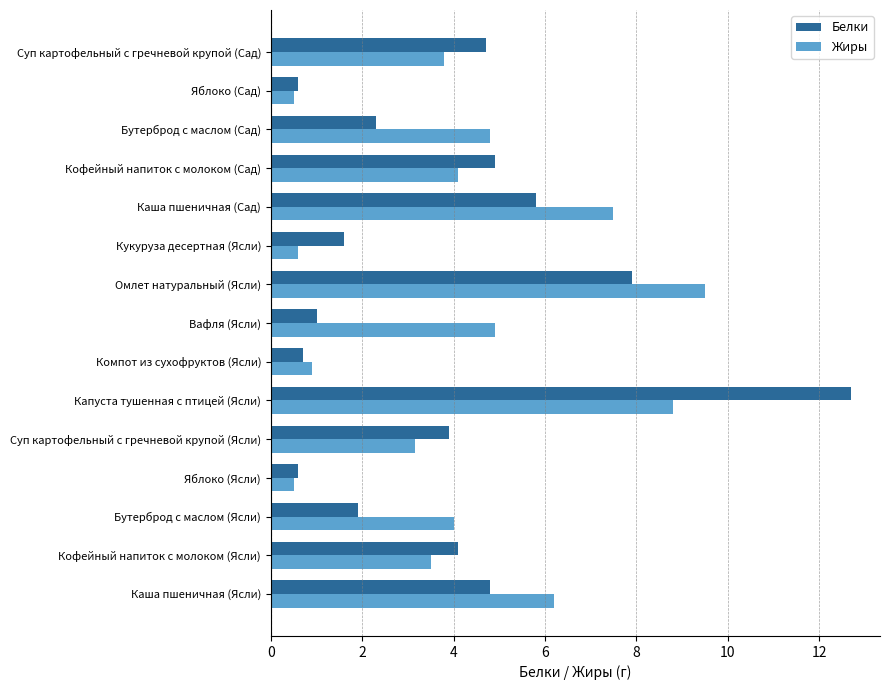

What is the difference between the maximum and minimum values in the Белки series?

12.1